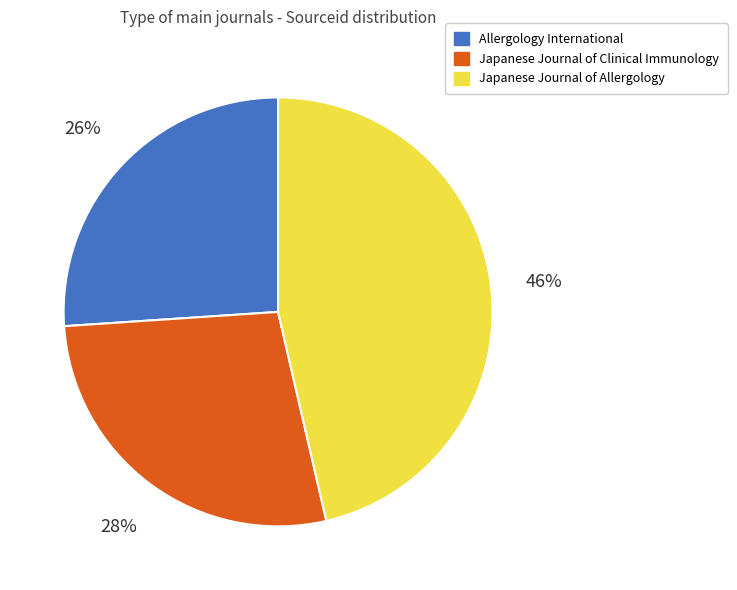

Combined, do Japanese Journal of Allergology and Japanese Journal of Clinical Immunology account for over 50%?

Yes